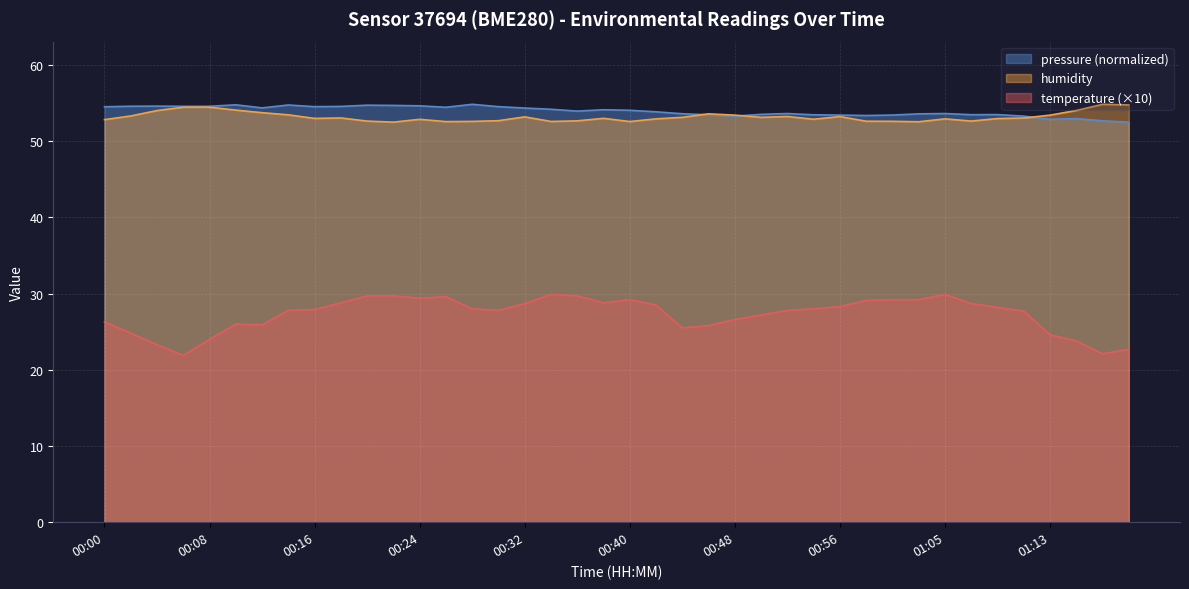

What is the difference between the second highest and second lowest values in the humidity series?

2.2